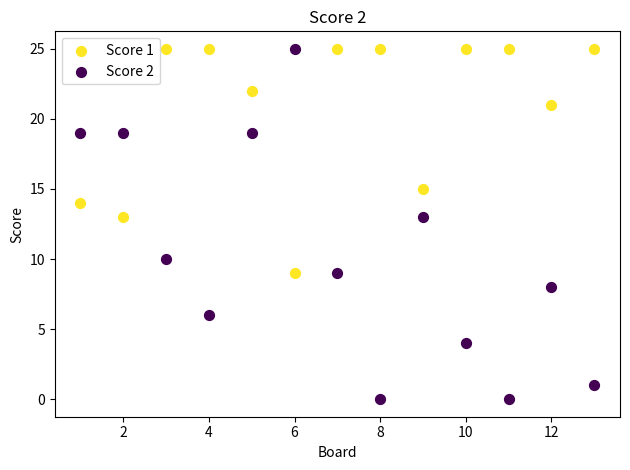

Which series reaches the minimum Y coordinate?

Score 2